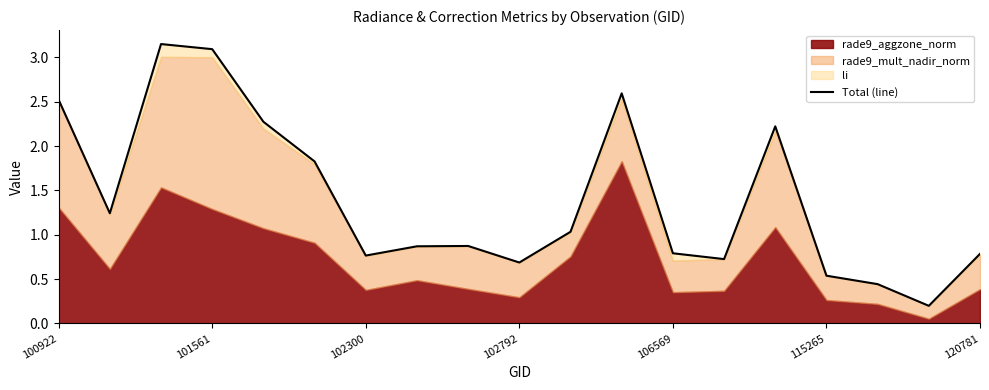

What is the value of the 4th point from the left?

3.1